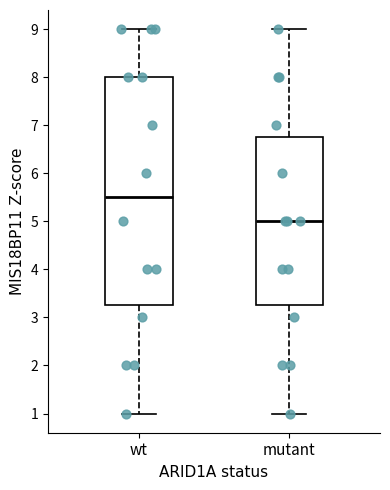

Reading left to right, transcribe this box plot: for each box, give where its median line is, the range the box spans, and where its two whiskers end, as read against the y-axis. The values are not printed on the chart, so give them approximately, as read against the axis.

wt: median 5.5, box 3.3 to 8.0, whiskers 1.0 to 9.0
mutant: median 5.0, box 3.3 to 6.8, whiskers 1.0 to 9.0